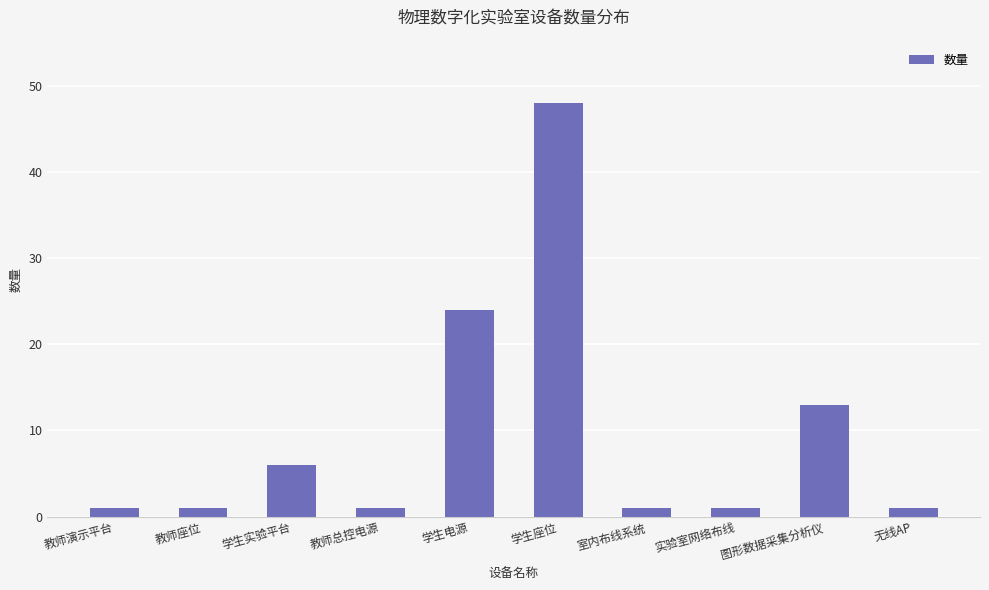

How many values are between 1 and 13?

8